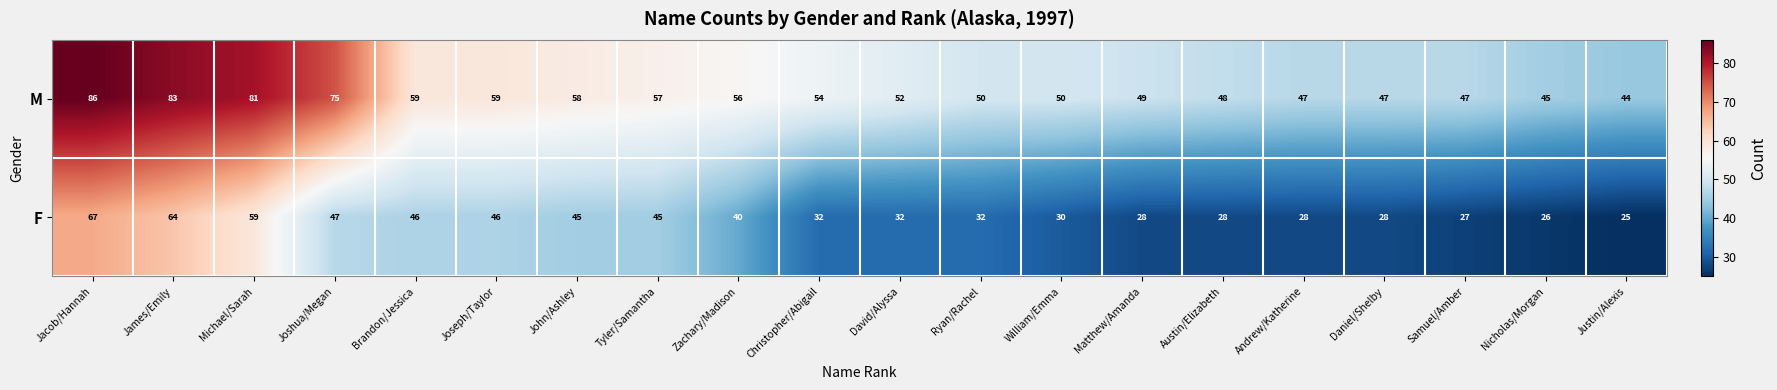

List the series in order of their overall mean, highest first.

M, F